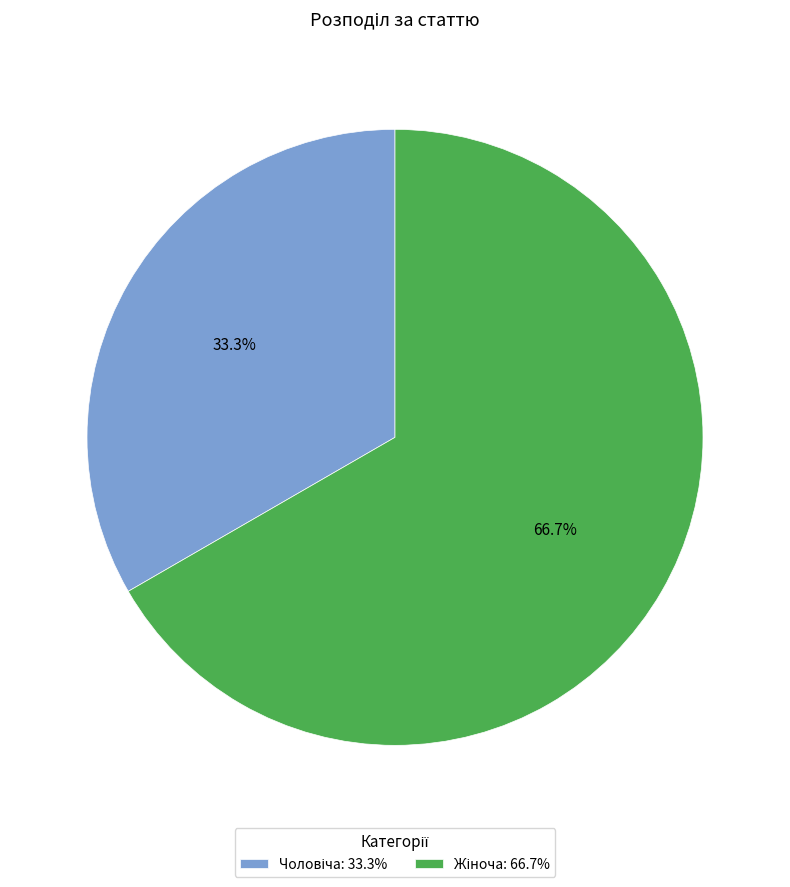

To the nearest percent, what is the difference between the largest and smallest slice percentages?

33%